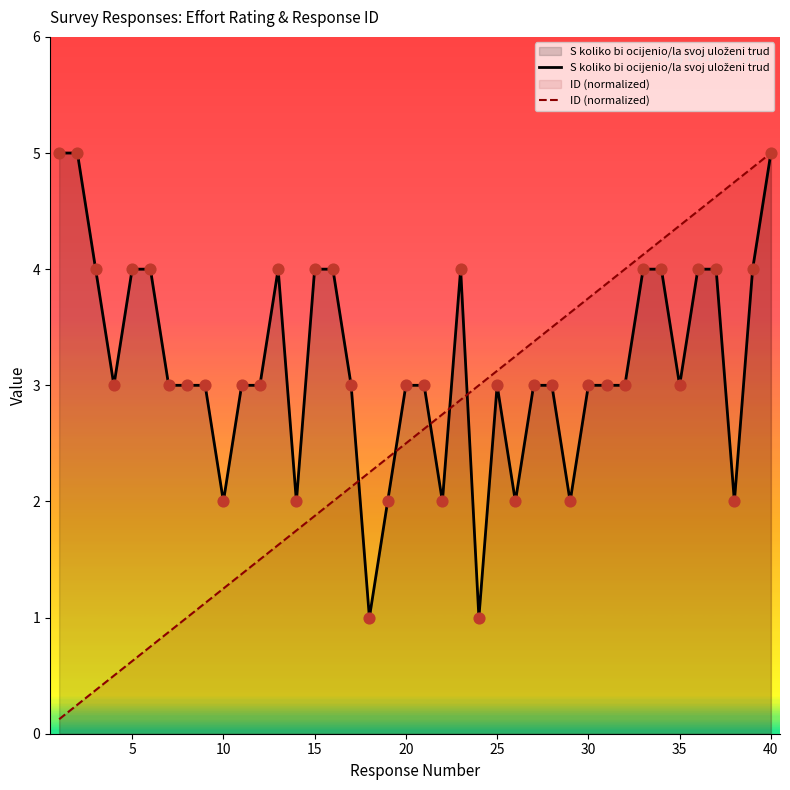

Which series has the widest spread of Y values?

ID (normalized)